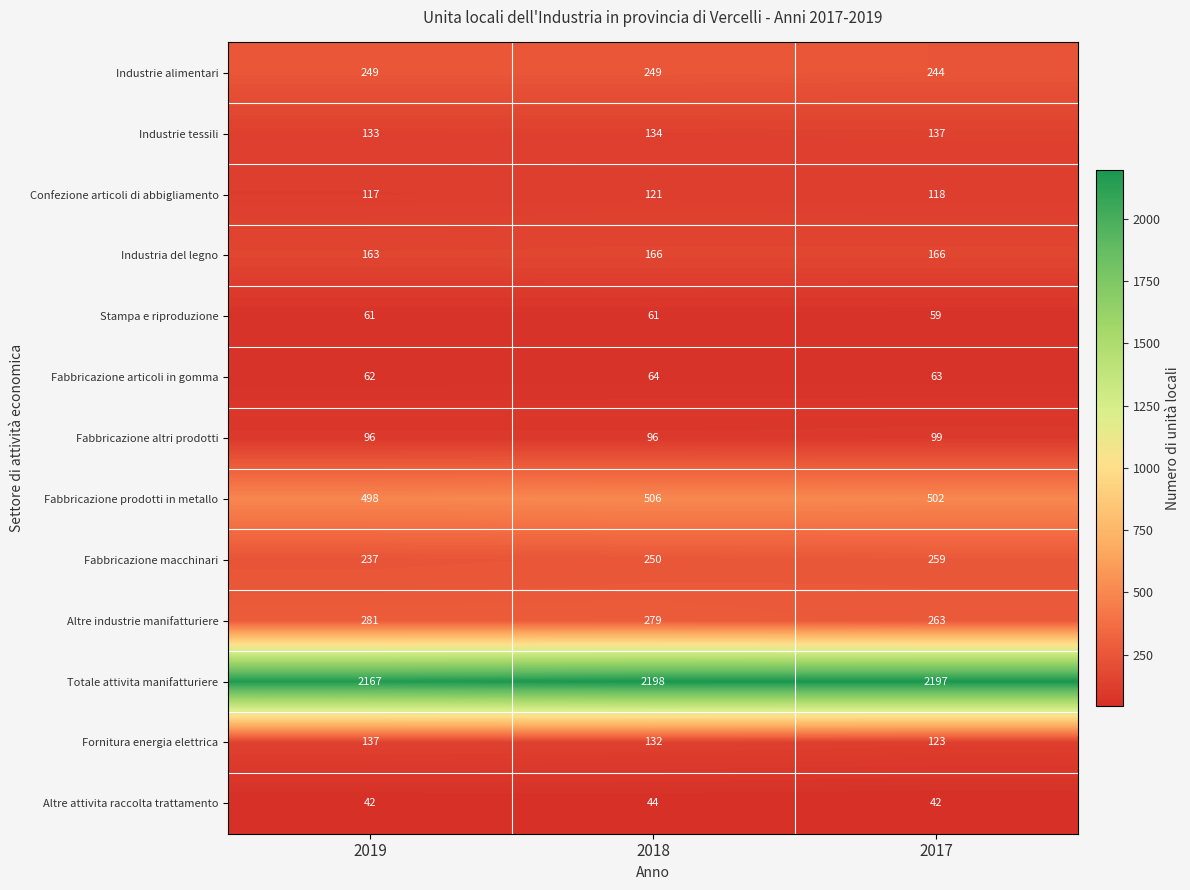

How many categories are shown in the chart?

3